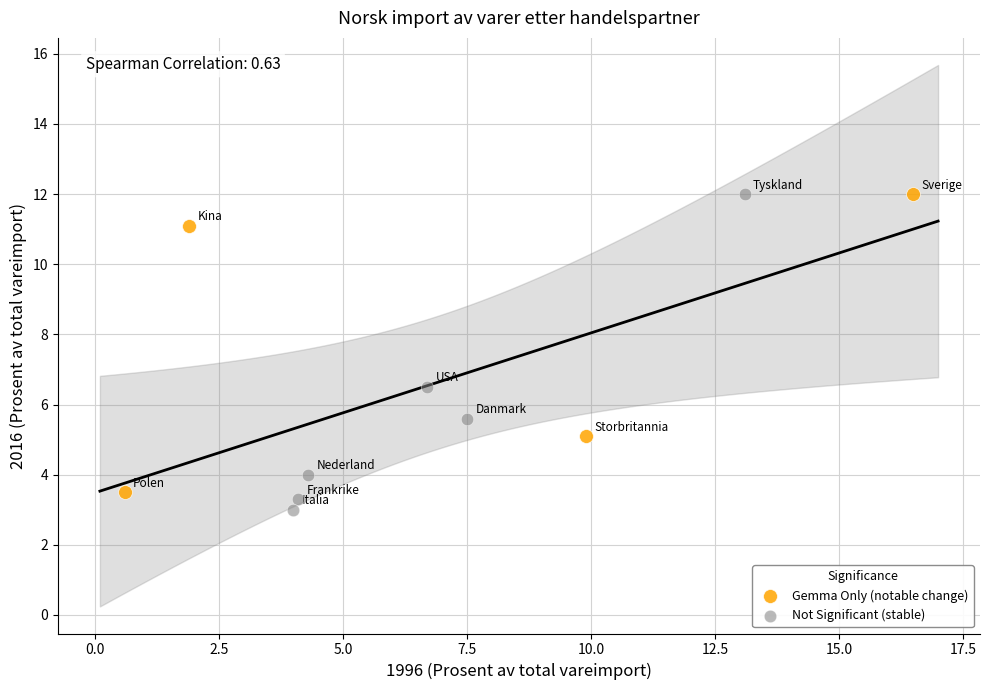

Which series contains the lowest Y value?

Not Significant (stable)